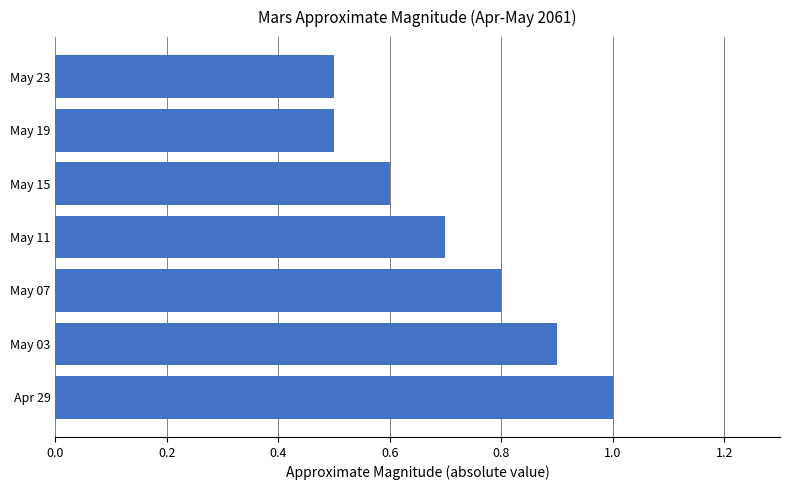

The value at May 23 is 0.2. True or false?

False